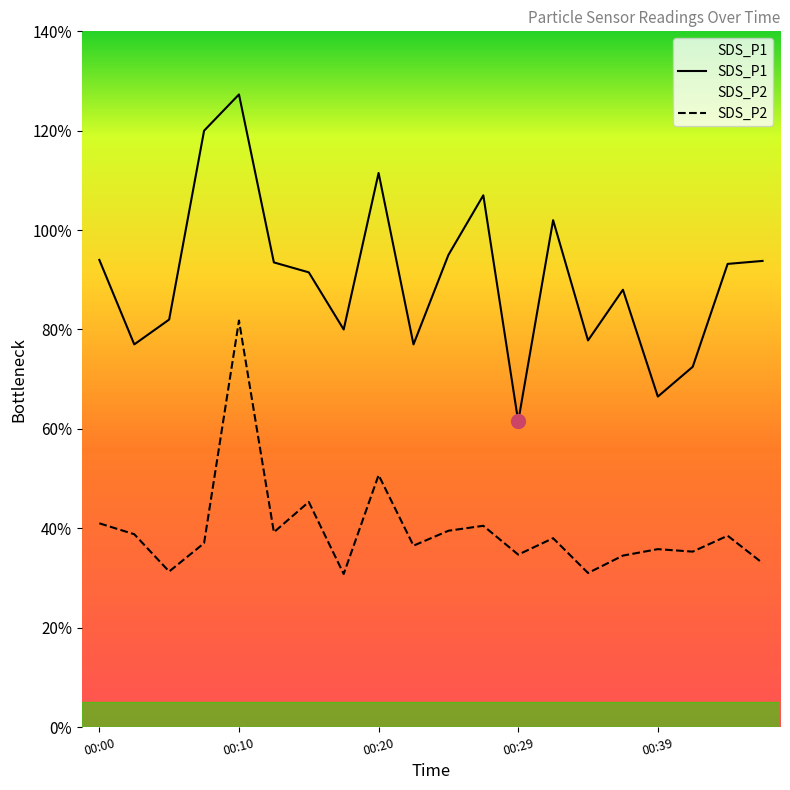

Reading right to left, what are all the values shown in this chart?

SDS_P1: 9.4	9.3	7.2	6.7	8.8	7.8	10.2	6.2	10.7	9.5	7.7	11.2	8.0	9.2	9.3	12.7	12.0	8.2	7.7	9.4
SDS_P2: 3.3	3.9	3.5	3.6	3.5	3.1	3.8	3.5	4.0	4.0	3.6	5.1	3.1	4.5	3.9	8.2	3.7	3.1	3.9	4.1